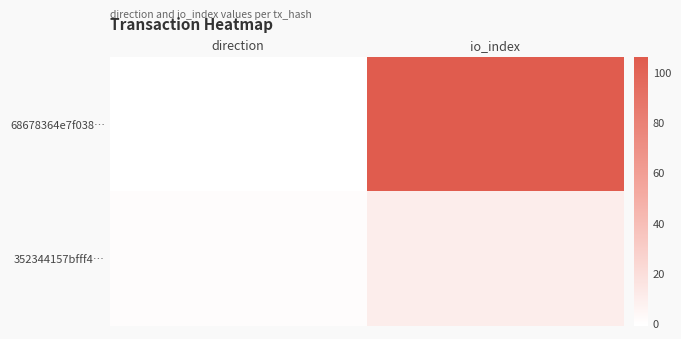

How many distinct data groups are displayed?

2